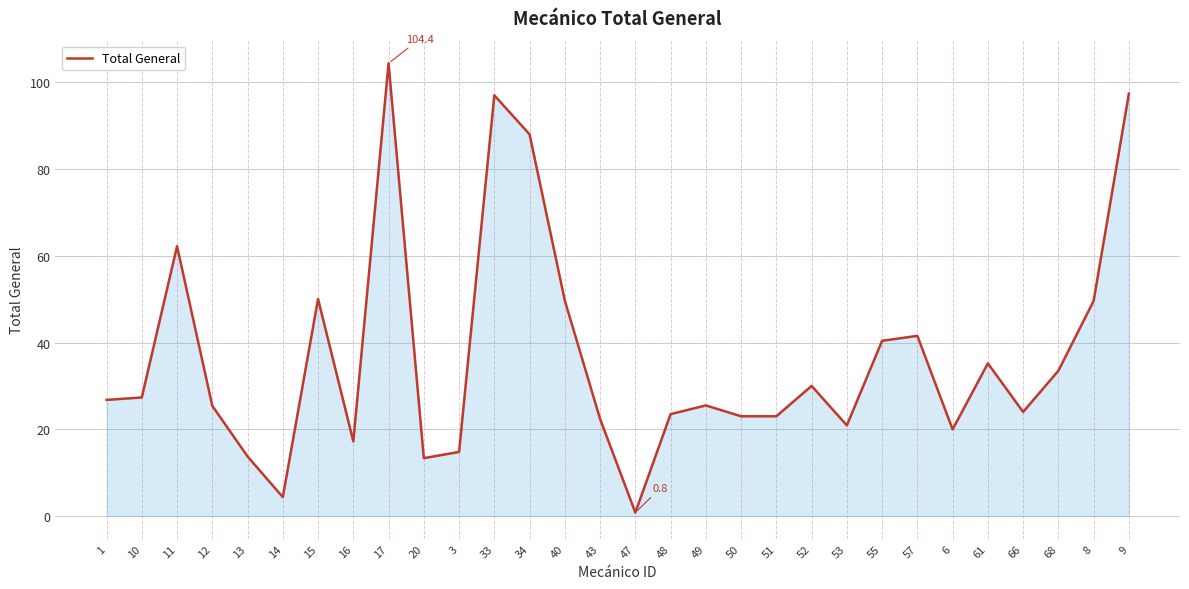

What is the greatest value displayed?

104.4